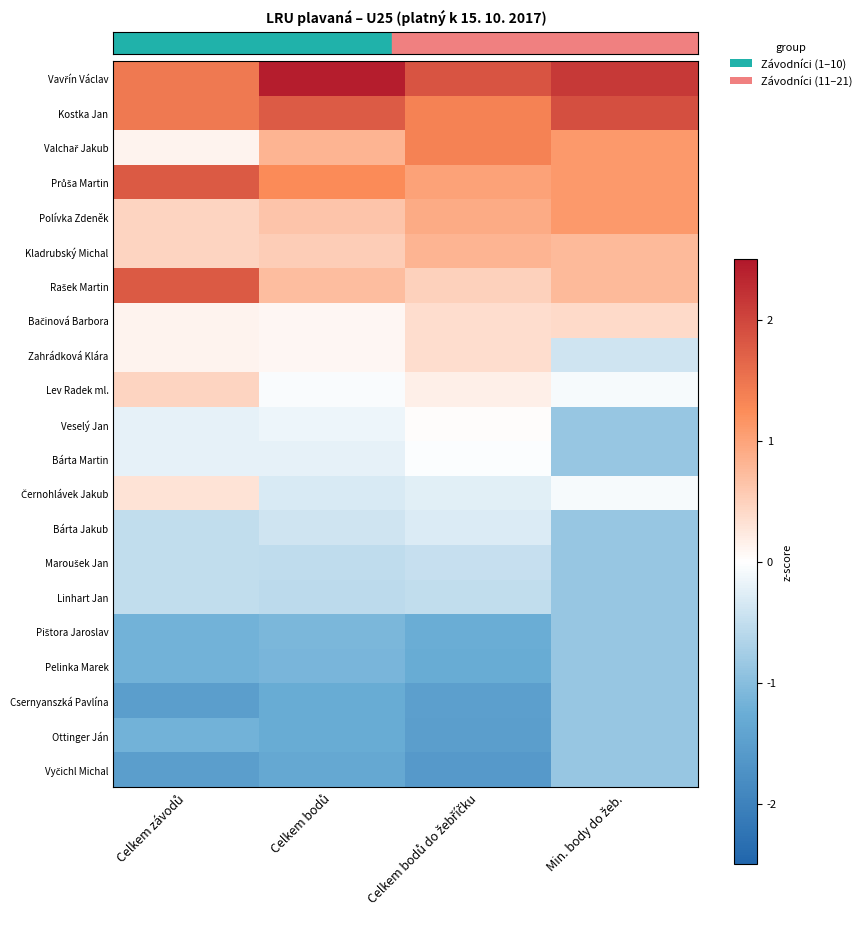

Which series has the largest total across all categories?

row_0